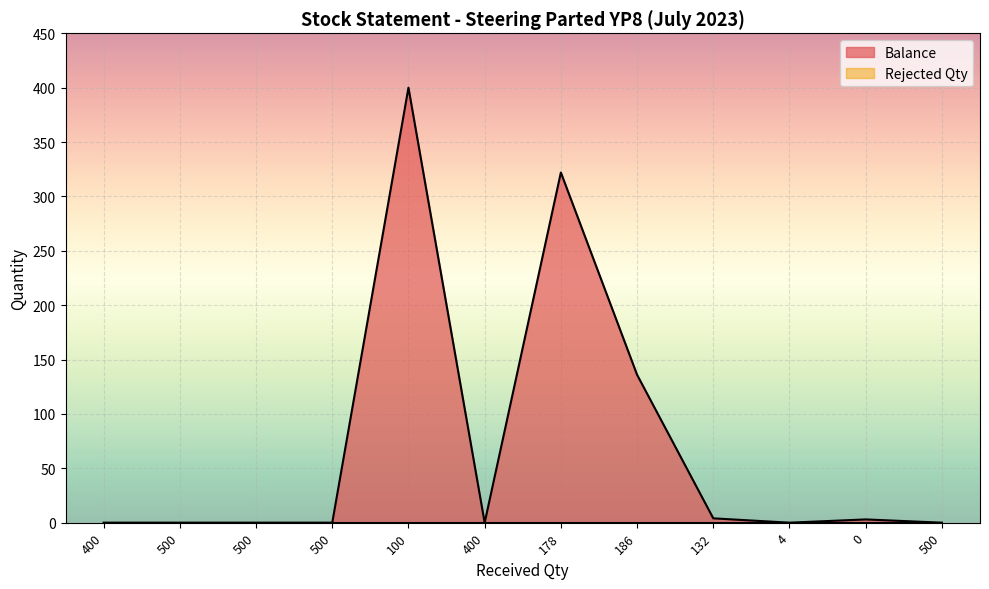

What is the change in value from 132 to 0?

-1